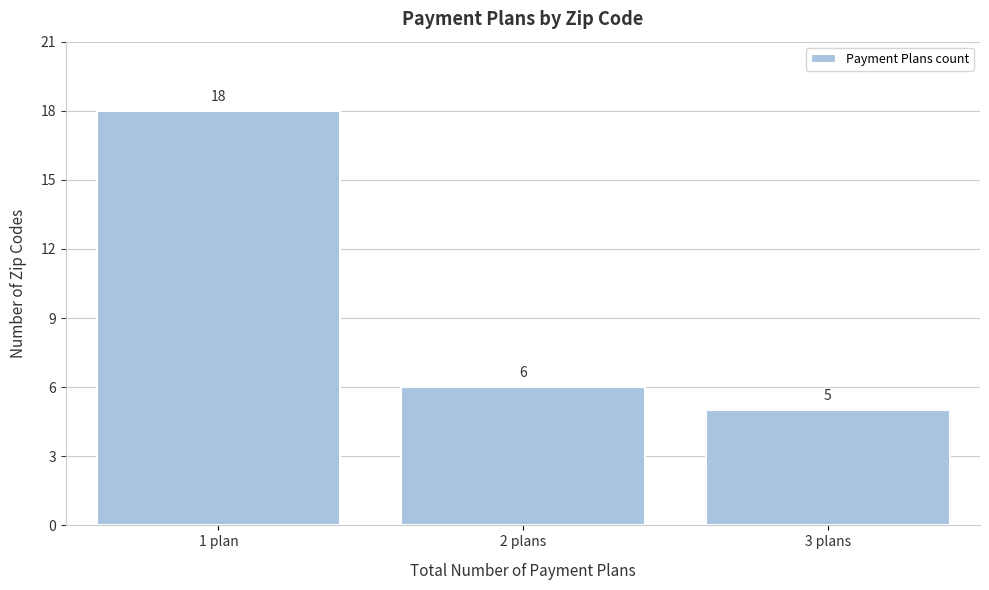

Reading left to right, extract all data points from this chart.

18	6	5